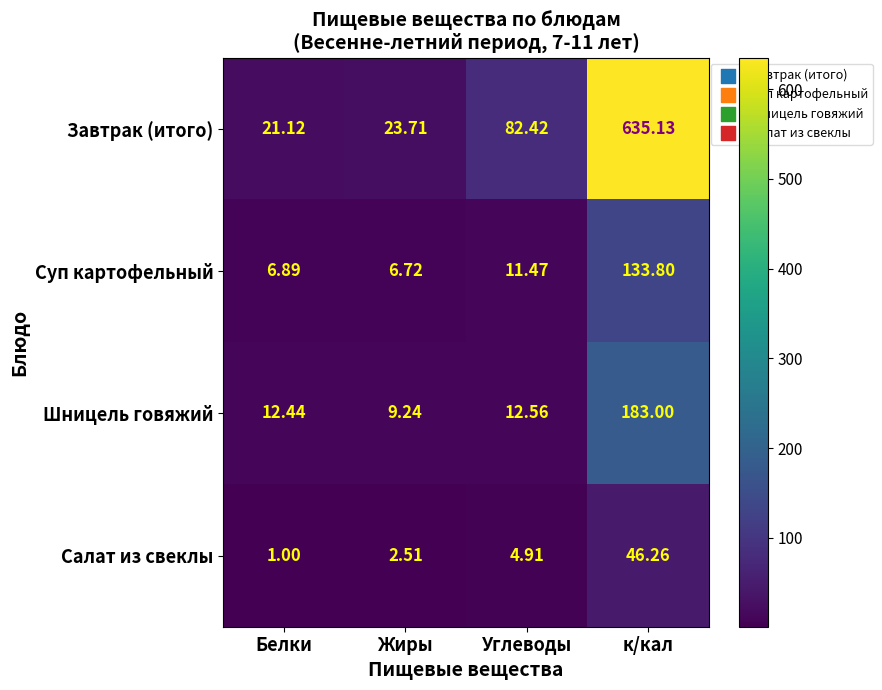

Between Жиры and Углеводы, which series saw the biggest shift?

Завтрак (итого)